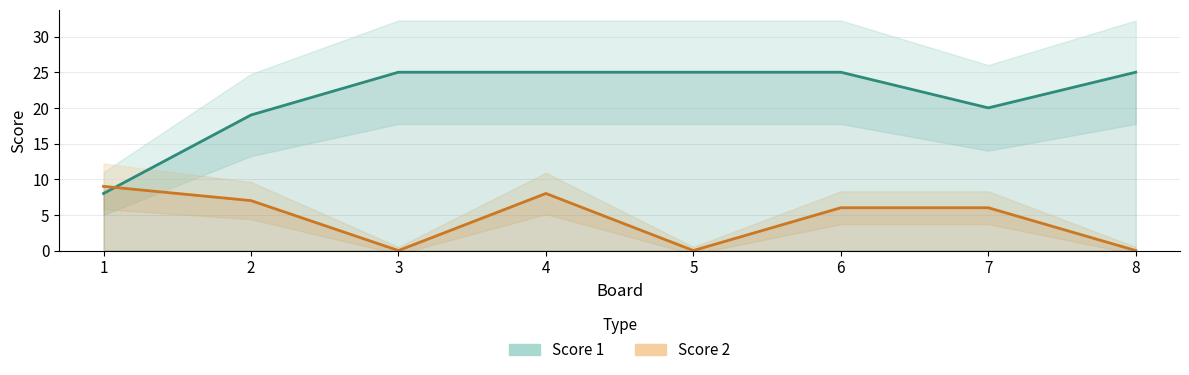

How many data points in Score 2 are above 6?

3